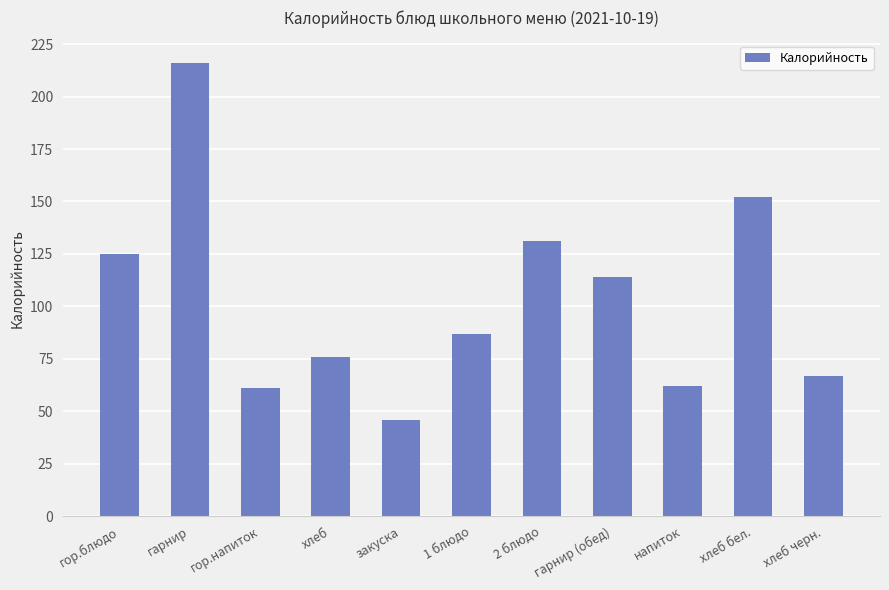

What is the greatest value displayed?

216